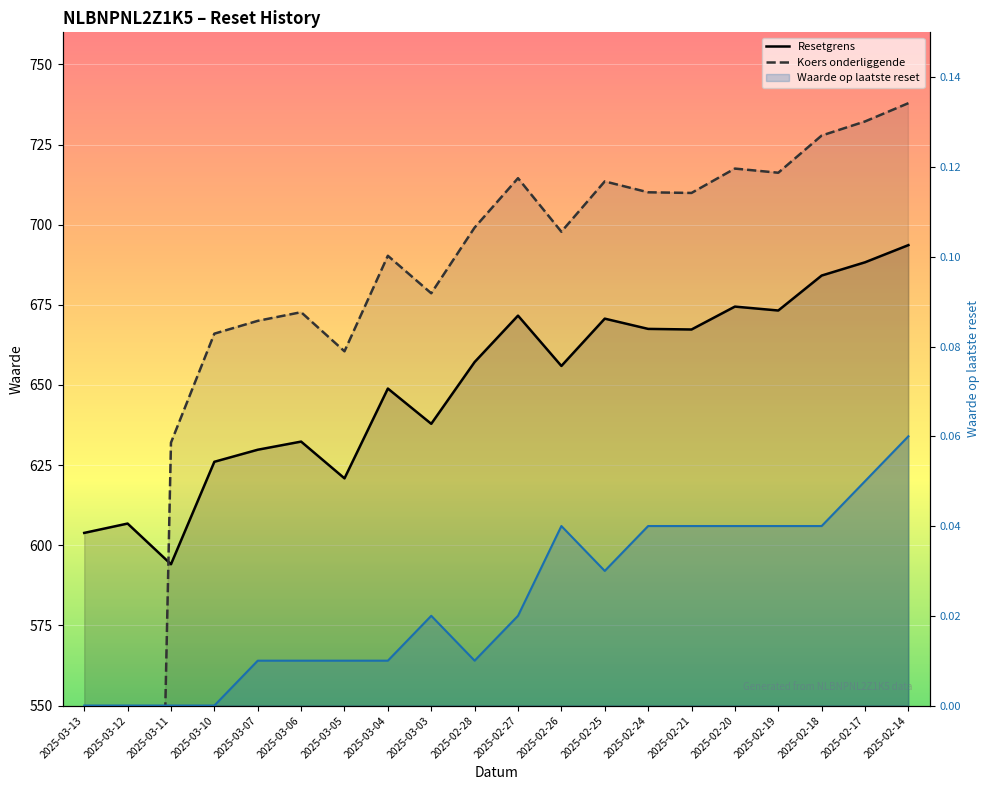

At how many categories does at least one series exceed 248?

20